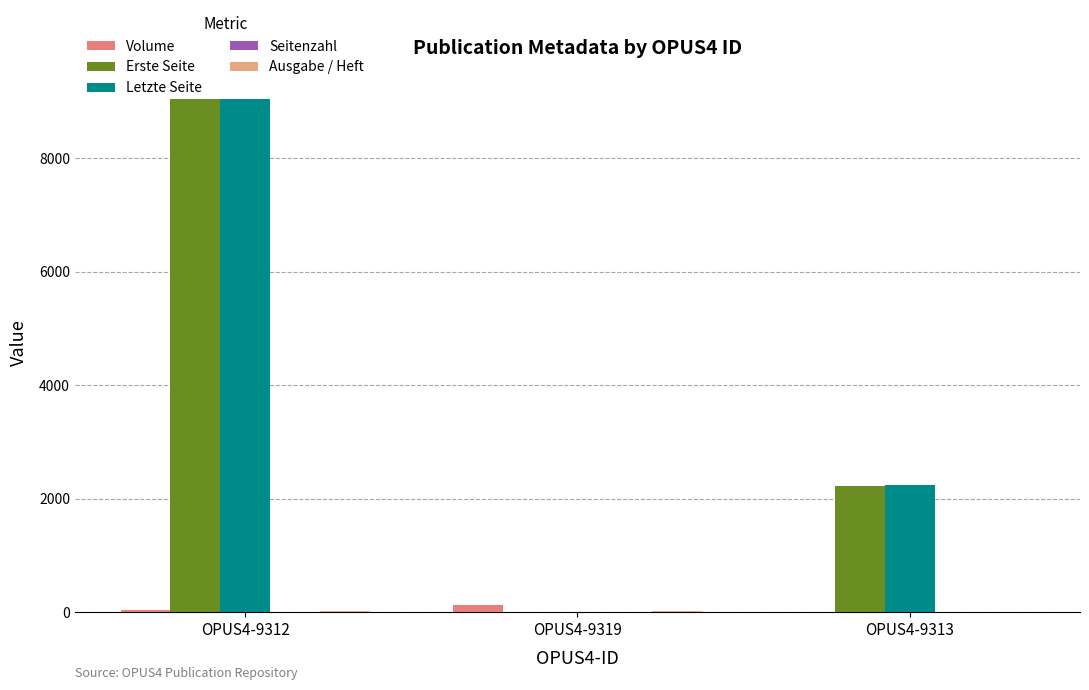

At which category is the sum across all series the highest?

OPUS4-9312